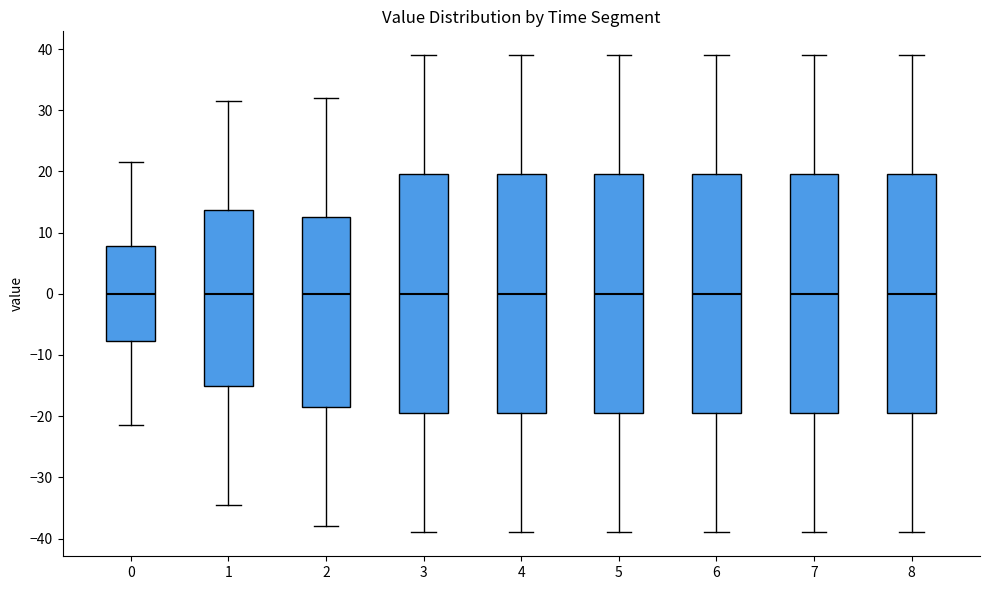

Reading left to right, transcribe this box plot: for each box, give where its median line is, the range the box spans, and where its two whiskers end, as read against the y-axis. The values are not printed on the chart, so give them approximately, as read against the axis.

0: median 0, box -8 to 8, whiskers -21 to 22
1: median 0, box -15 to 14, whiskers -34 to 32
2: median 0, box -18 to 13, whiskers -38 to 32
3: median 0, box -19 to 20, whiskers -39 to 39
4: median 0, box -19 to 20, whiskers -39 to 39
5: median 0, box -19 to 20, whiskers -39 to 39
6: median 0, box -19 to 20, whiskers -39 to 39
7: median 0, box -19 to 20, whiskers -39 to 39
8: median 0, box -19 to 20, whiskers -39 to 39